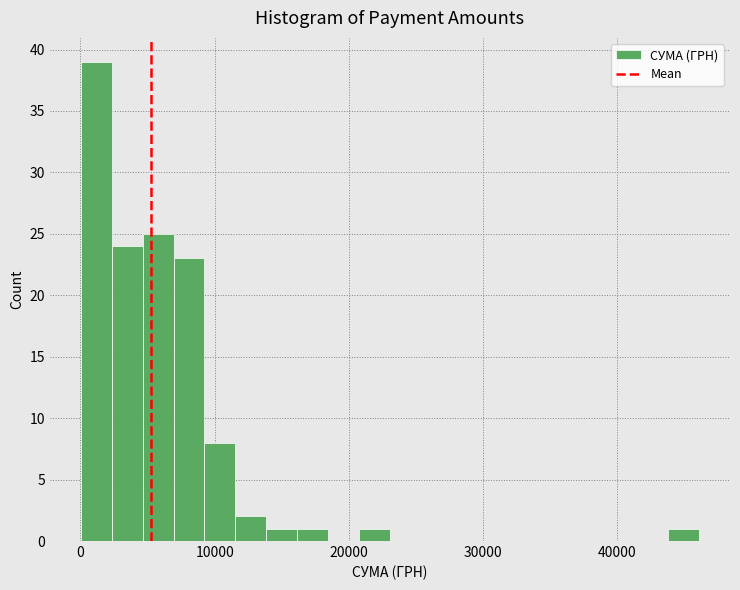

Around what value on the x-axis is the tallest bar? Give the approximate position of its centre, as read against the axis.

1000